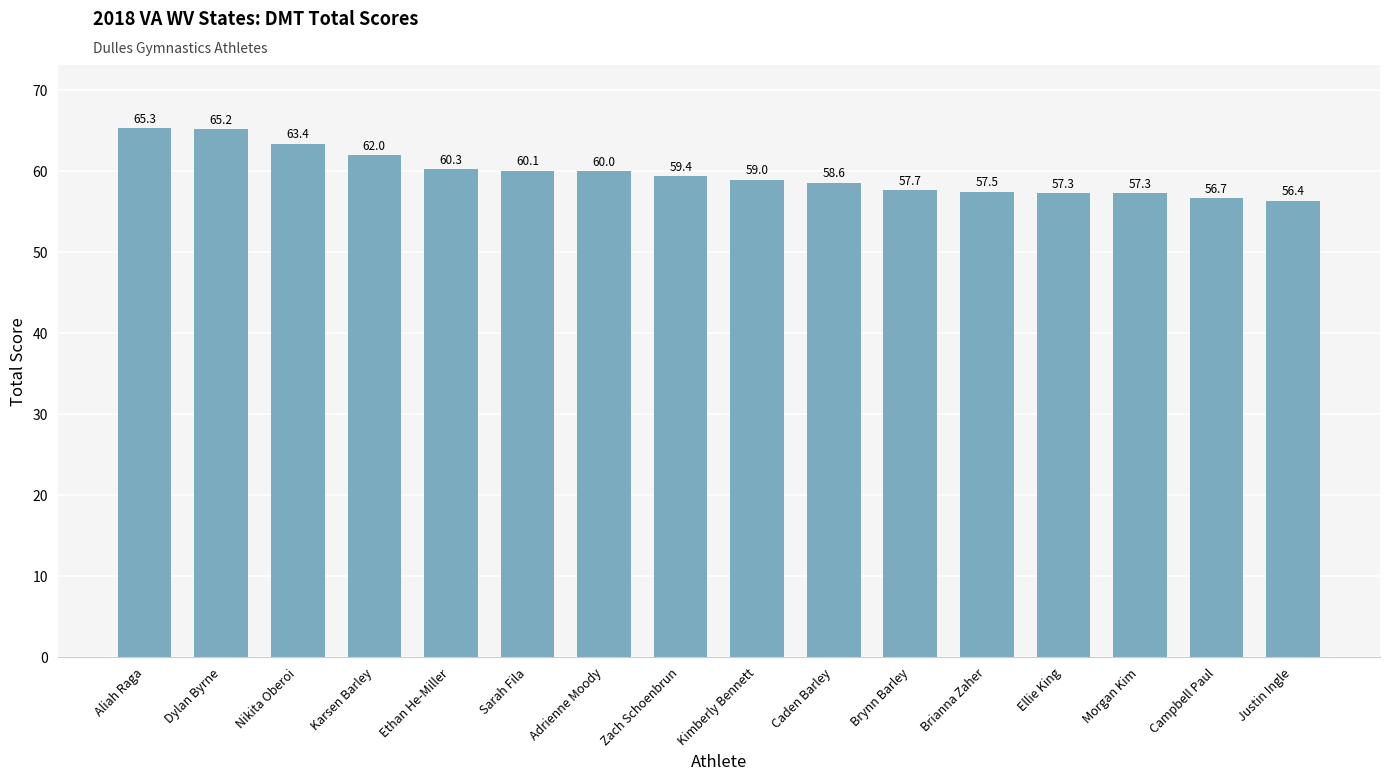

Read the value at Ethan He-Miller.

60.3